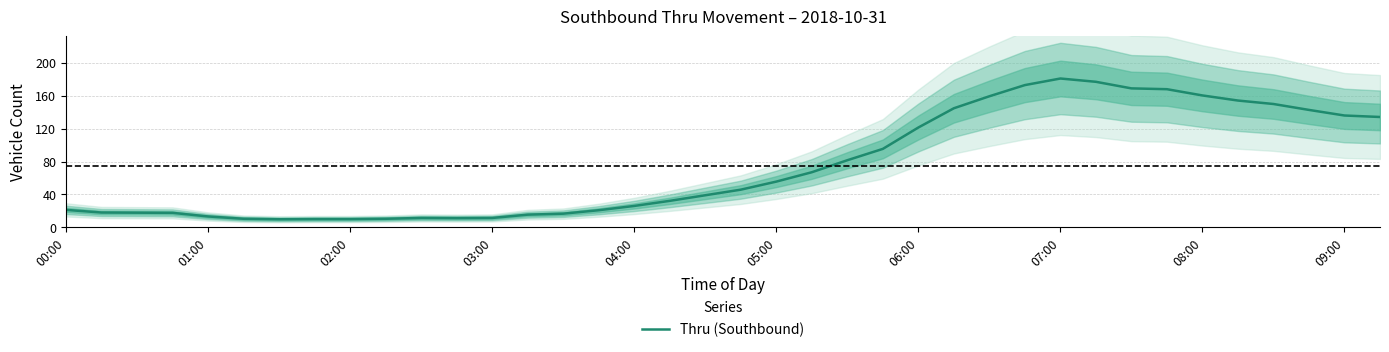

What position from the right is 27?

11